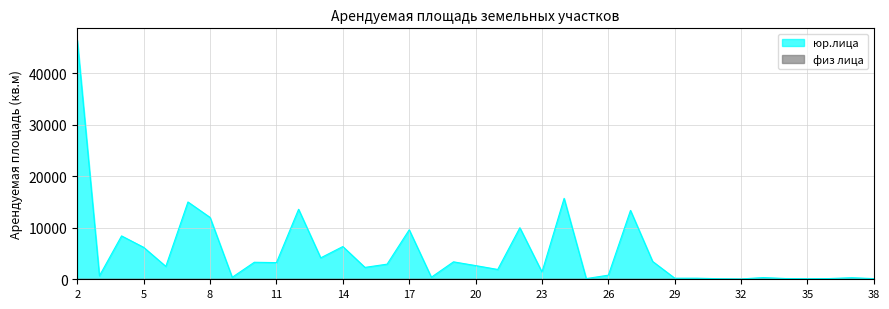

How many interior local peaks (higher than both neighbors) does the data have?

13